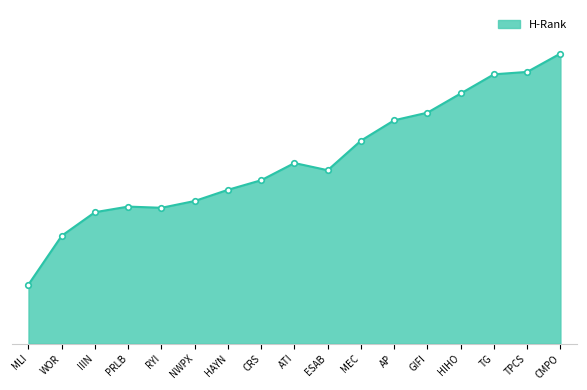

List the labels in order of value, smallest first.

MLI, WOR, IIIN, RYI, PRLB, NWPX, HAYN, CRS, ESAB, ATI, MEC, AP, GIFI, HIHO, TG, TPCS, CMPO